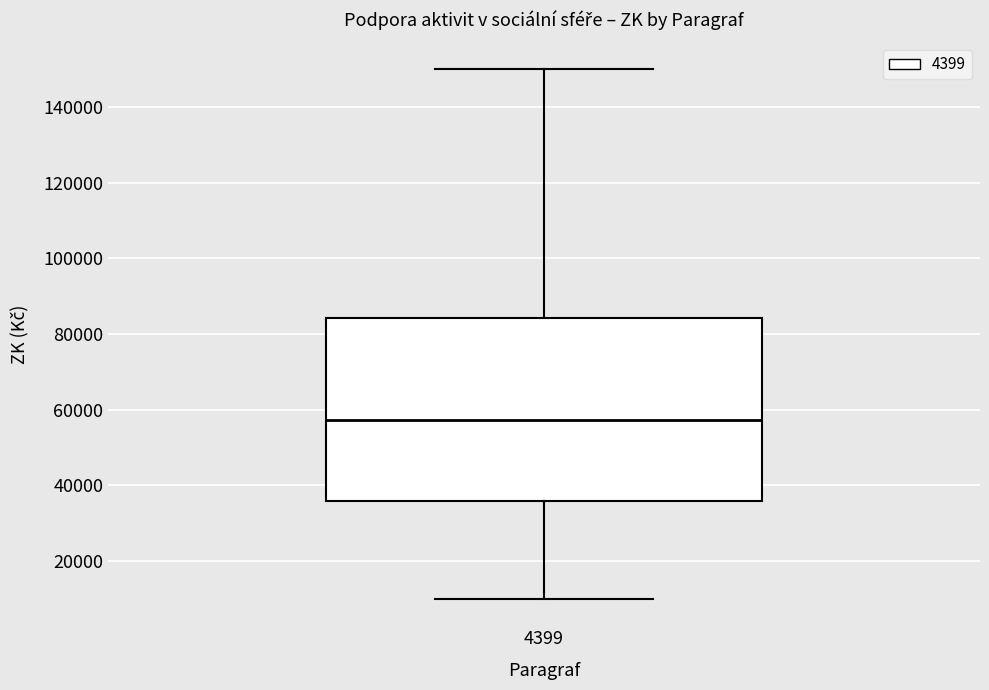

Where does the upper whisker of the box at x = 4399 end on the y-axis? The values are not printed on the chart, so give them approximately, as read against the axis.

150000